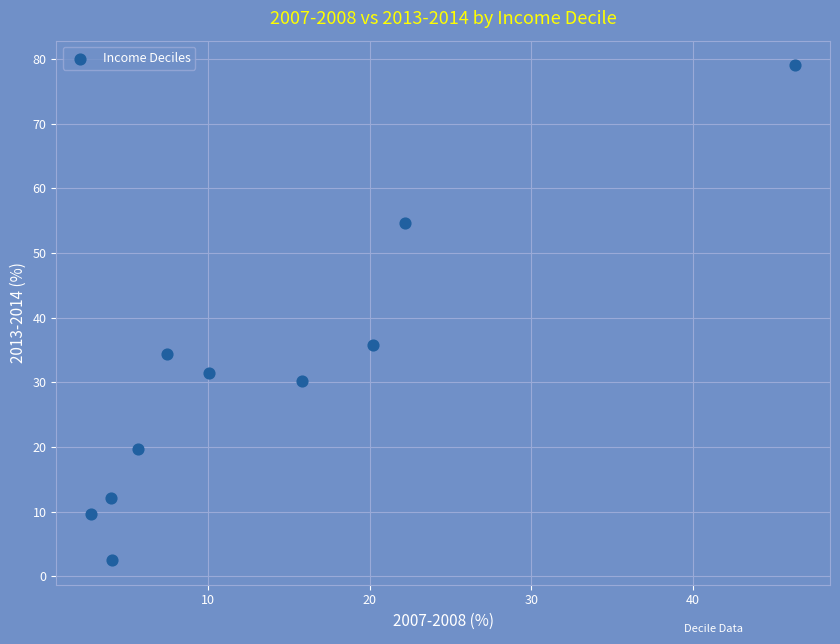

What Y value in the scatter plot is closest to 40?

35.7